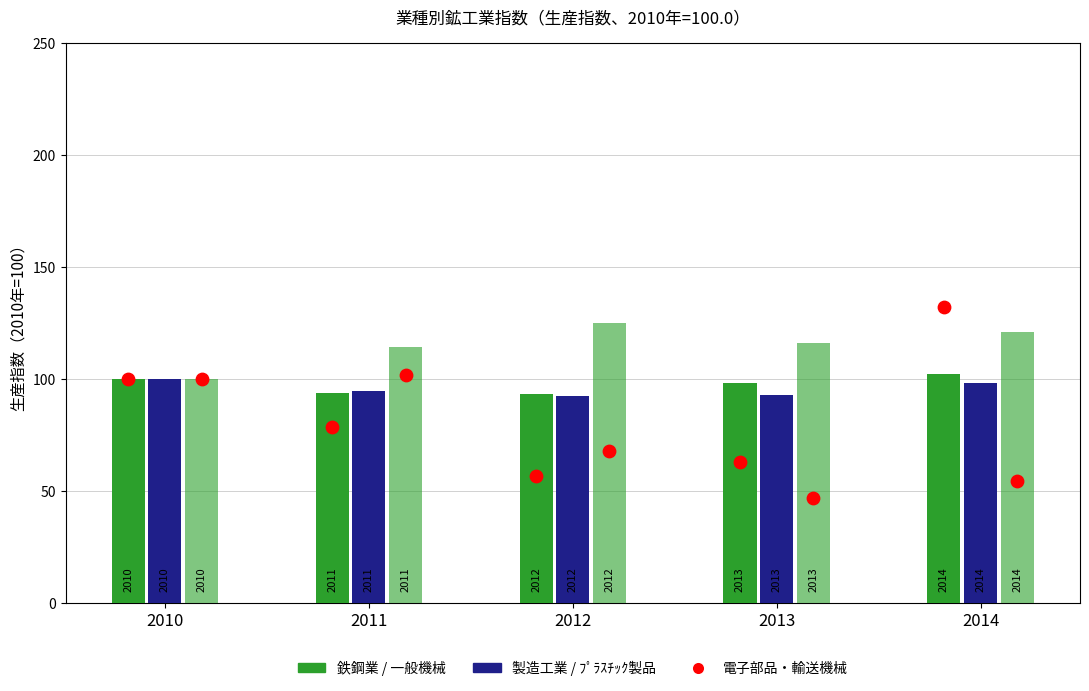

Which series contains the lowest Y value?

輸送機械